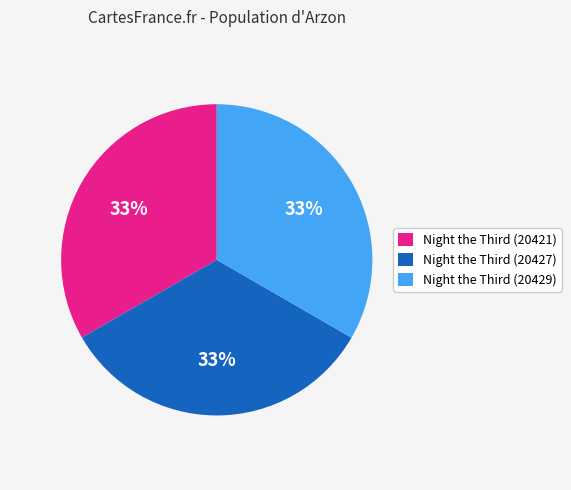

Count the number of slices in the pie.

3